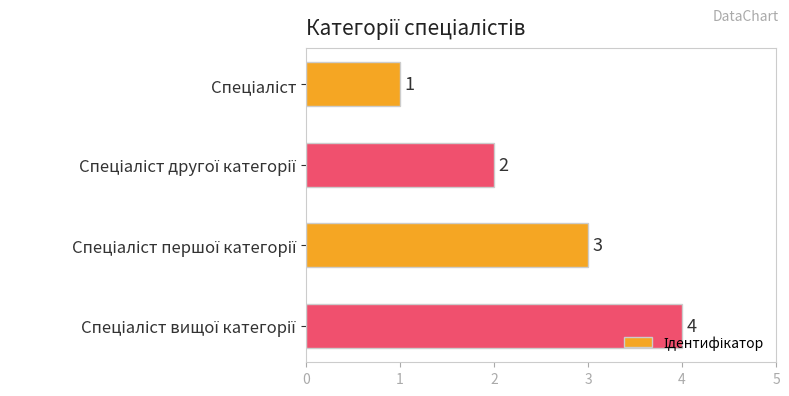

What is the minimum value shown in the chart?

1